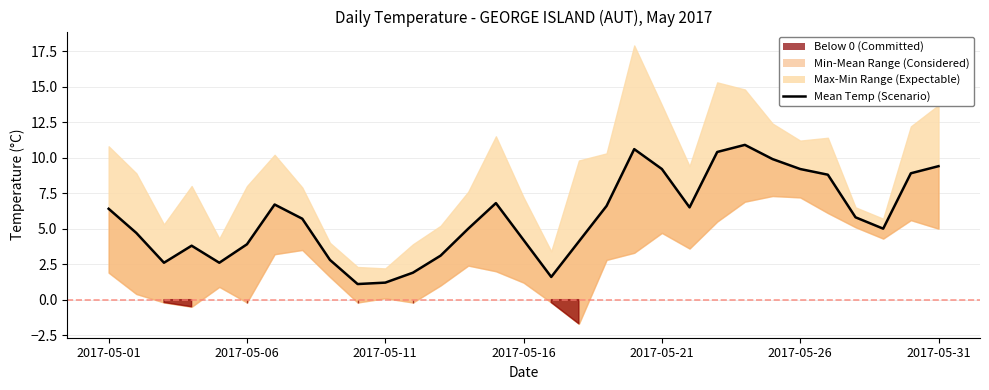

What is the smallest value displayed?

1.1